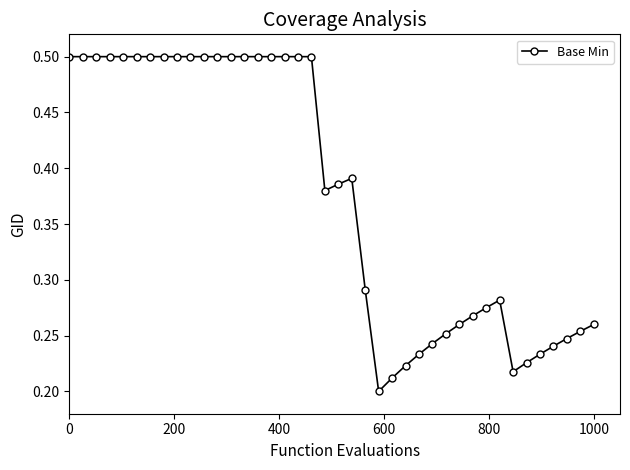

What is the value of the 19th point from the left?

0.5